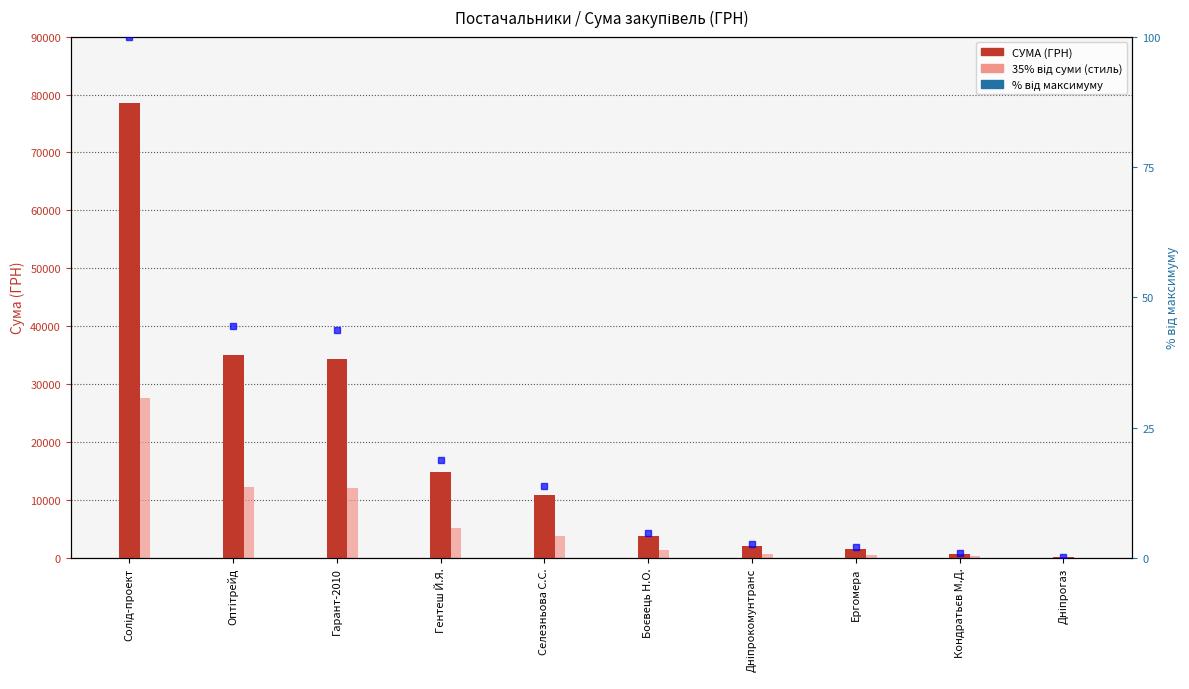

List the series in order of their overall mean, lowest first.

% від макс., Частка (умовна), СУМА (ГРН)